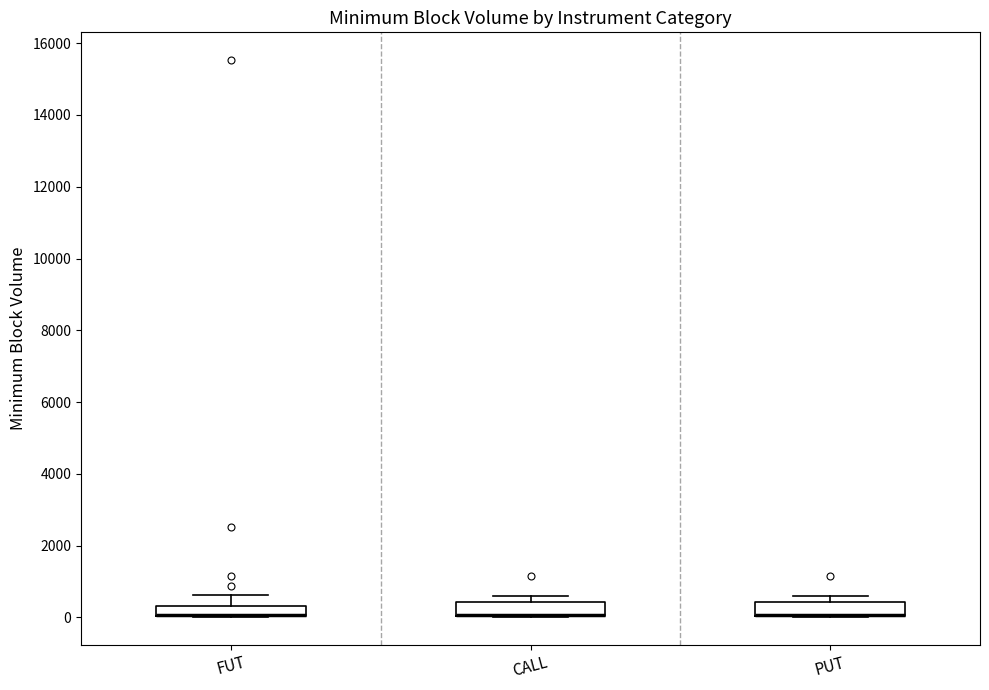

Where is the lower edge of the box for CALL on the y-axis? The values are not printed on the chart, so give them approximately, as read against the axis.

0